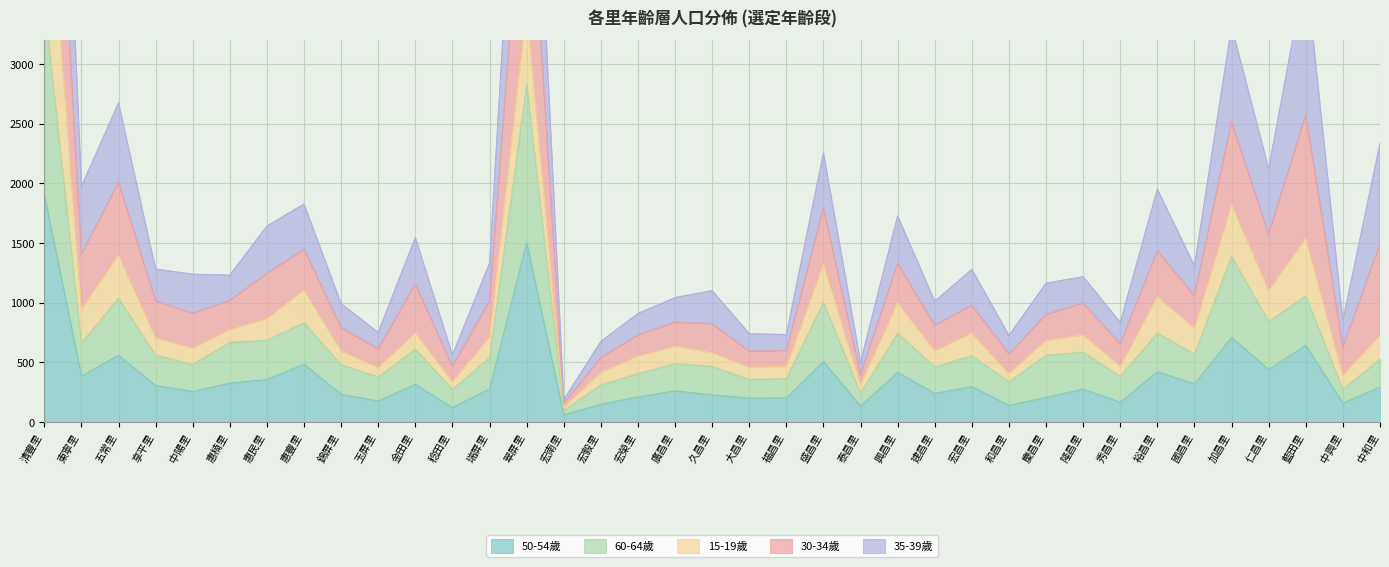

Is it true that 50-54歲 equals 375 at 五常里?

False